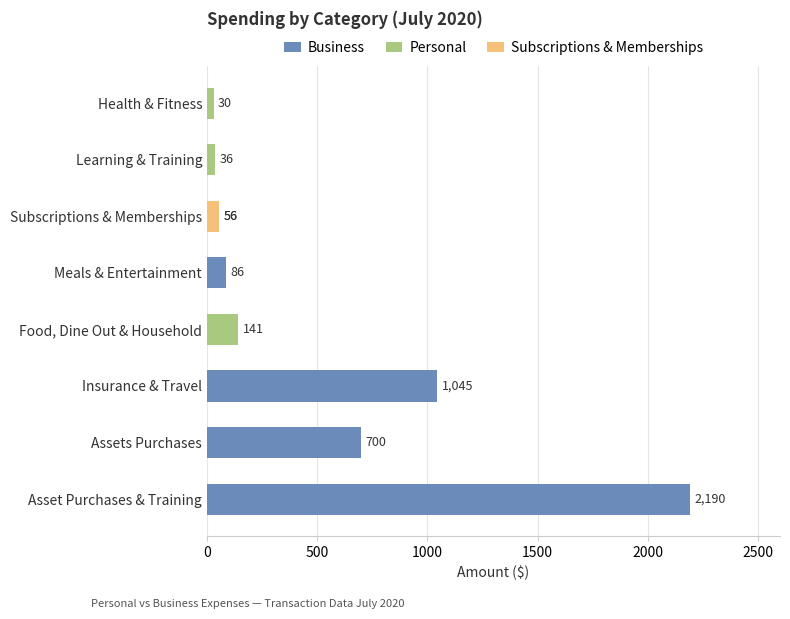

Is the value of Business at Assets Purchases greater than the value of Personal at Assets Purchases?

Yes